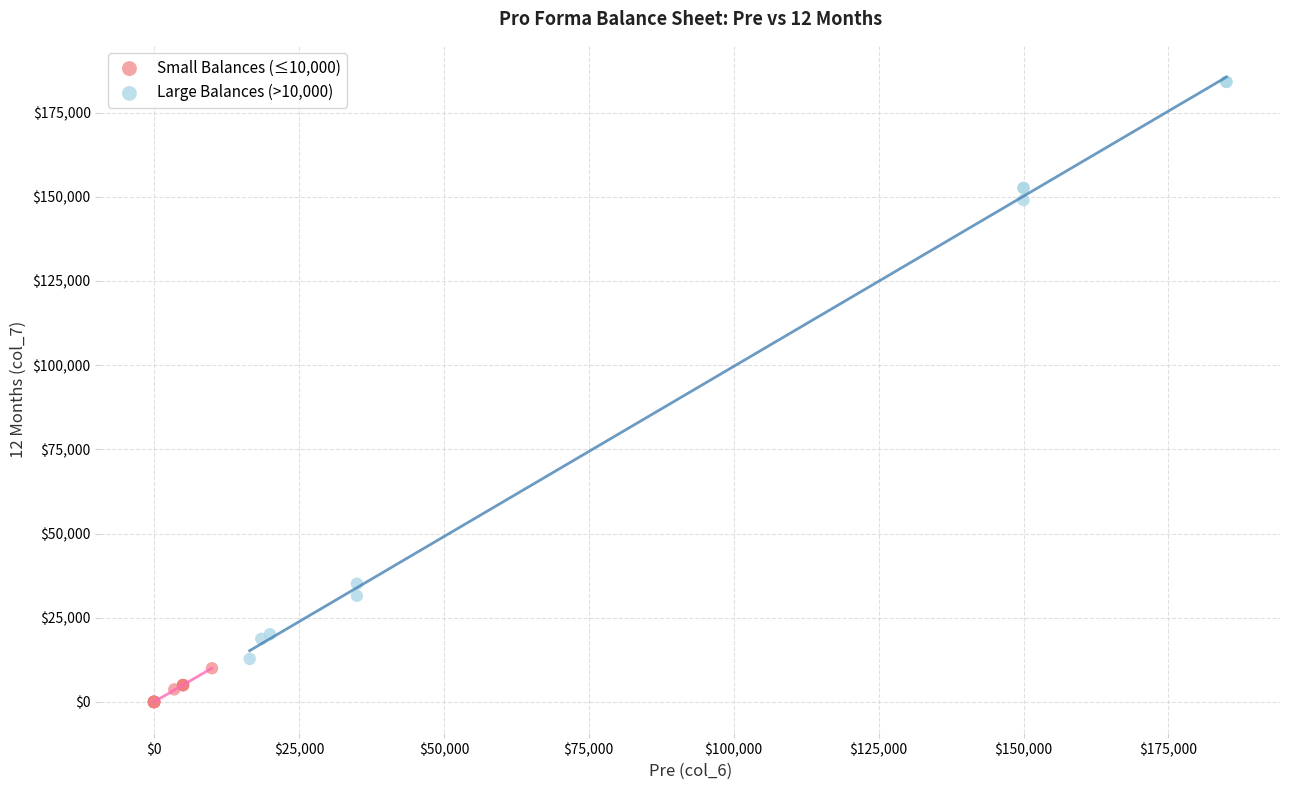

Which series has the widest spread of Y values?

Large Balances (>10,000)